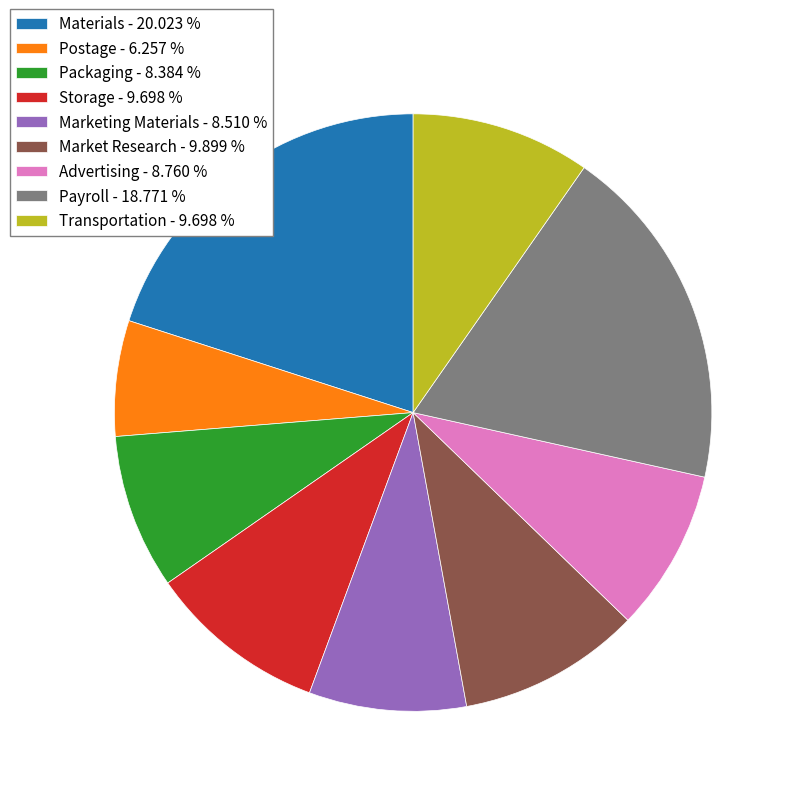

Combined, do Payroll - 18.771 % and Packaging - 8.384 % account for over 50%?

No